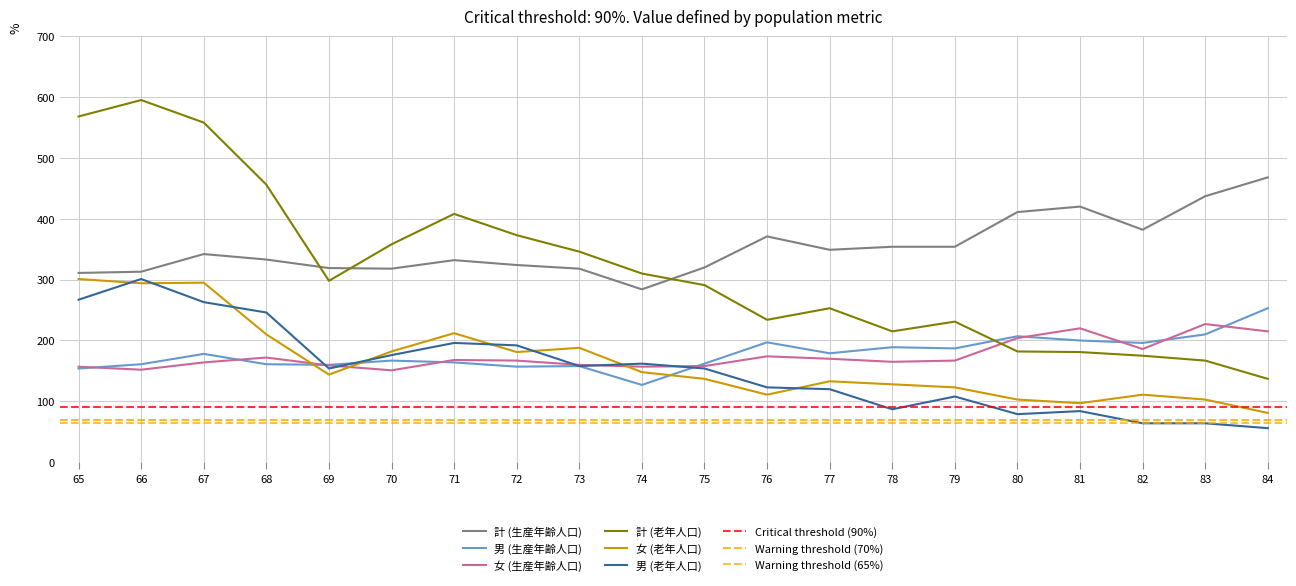

Reading left to right, list all the values displayed in this chart.

計 (生産年齢人口): 65=311	66=313	67=342	68=333	69=319	70=318	71=332	72=324	73=318	74=284	75=320	76=371	77=349	78=354	79=354	80=411	81=420	82=382	83=437	84=468
男 (生産年齢人口): 65=154	66=161	67=178	68=161	69=160	70=167	71=164	72=157	73=158	74=127	75=162	76=197	77=179	78=189	79=187	80=207	81=200	82=196	83=210	84=253
女 (生産年齢人口): 65=157	66=152	67=164	68=172	69=159	70=151	71=168	72=167	73=160	74=157	75=158	76=174	77=170	78=165	79=167	80=204	81=220	82=186	83=227	84=215
計 (老年人口): 65=568	66=595	67=558	68=456	69=298	70=358	71=408	72=373	73=346	74=310	75=291	76=234	77=253	78=215	79=231	80=182	81=181	82=175	83=167	84=137
女 (老年人口): 65=301	66=294	67=295	68=210	69=144	70=182	71=212	72=181	73=188	74=148	75=137	76=111	77=133	78=128	79=123	80=103	81=97	82=111	83=103	84=81
男 (老年人口): 65=267	66=301	67=263	68=246	69=154	70=176	71=196	72=192	73=158	74=162	75=154	76=123	77=120	78=87	79=108	80=79	81=84	82=64	83=64	84=56